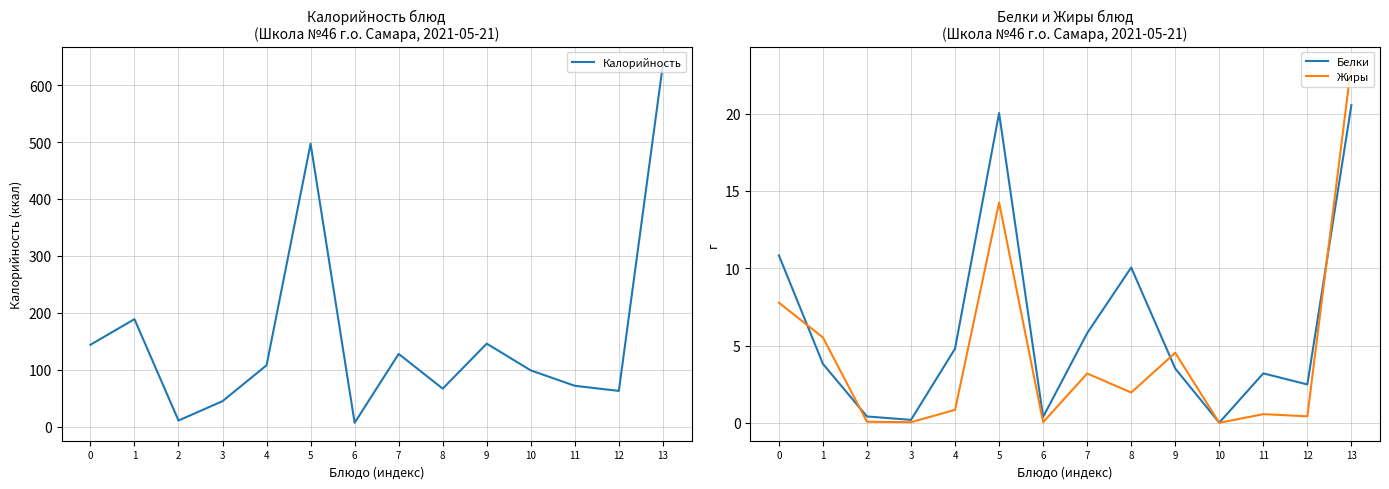

At which category does Жиры reach its first local valley?

3